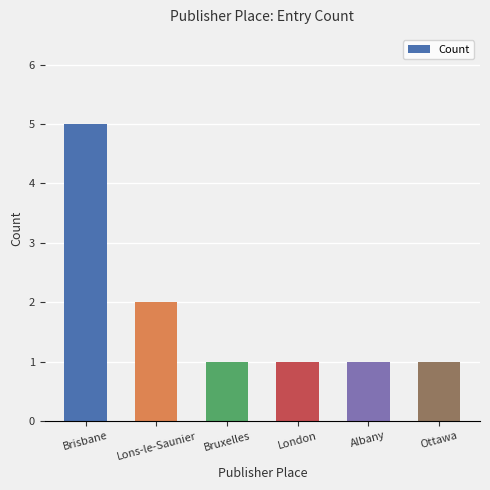

What is the change in value from Lons-le-Saunier to Bruxelles?

-1